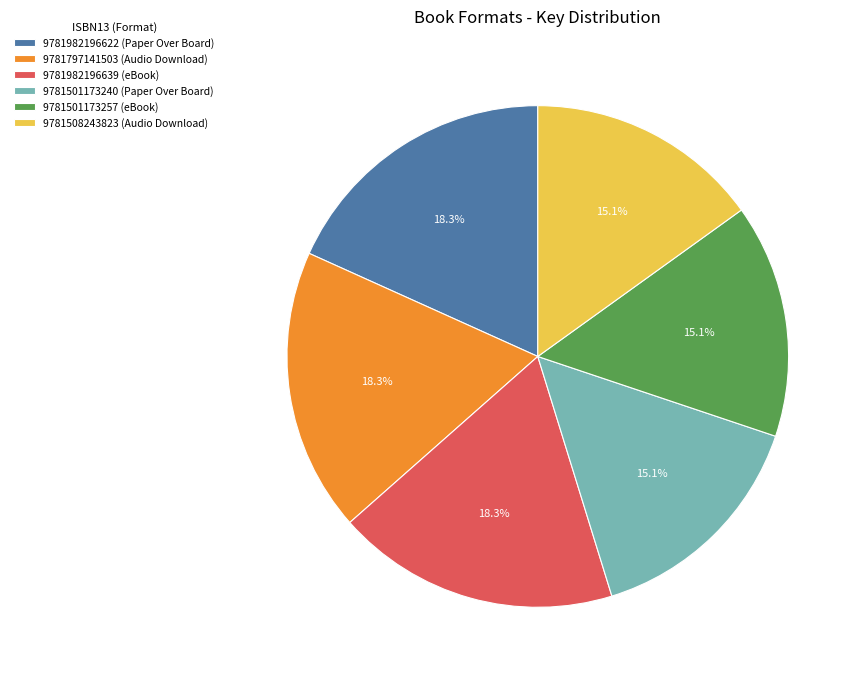

How many slices are in this pie chart?

6